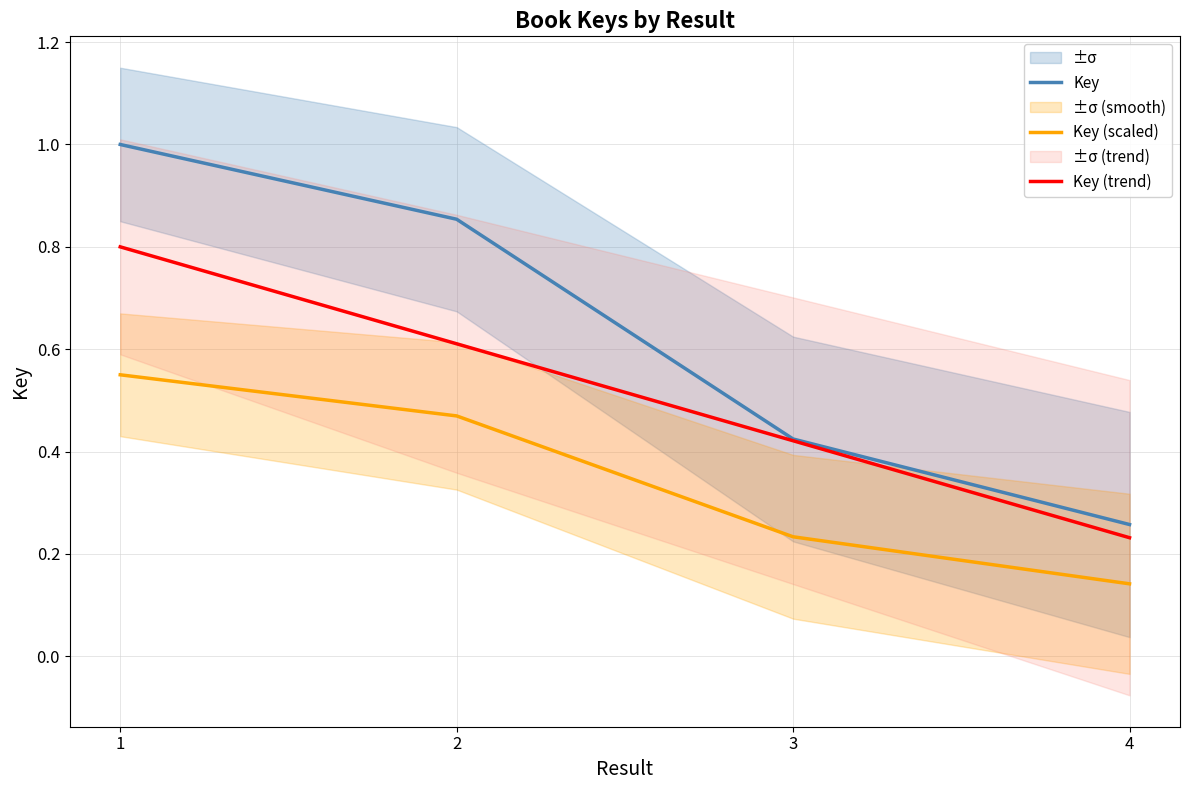

Reading left to right, transcribe all the data shown in this chart.

Key: 1.0	0.9	0.4	0.3
Key (scaled): 0.6	0.5	0.2	0.1
Key (trend): 0.8	0.6	0.4	0.2